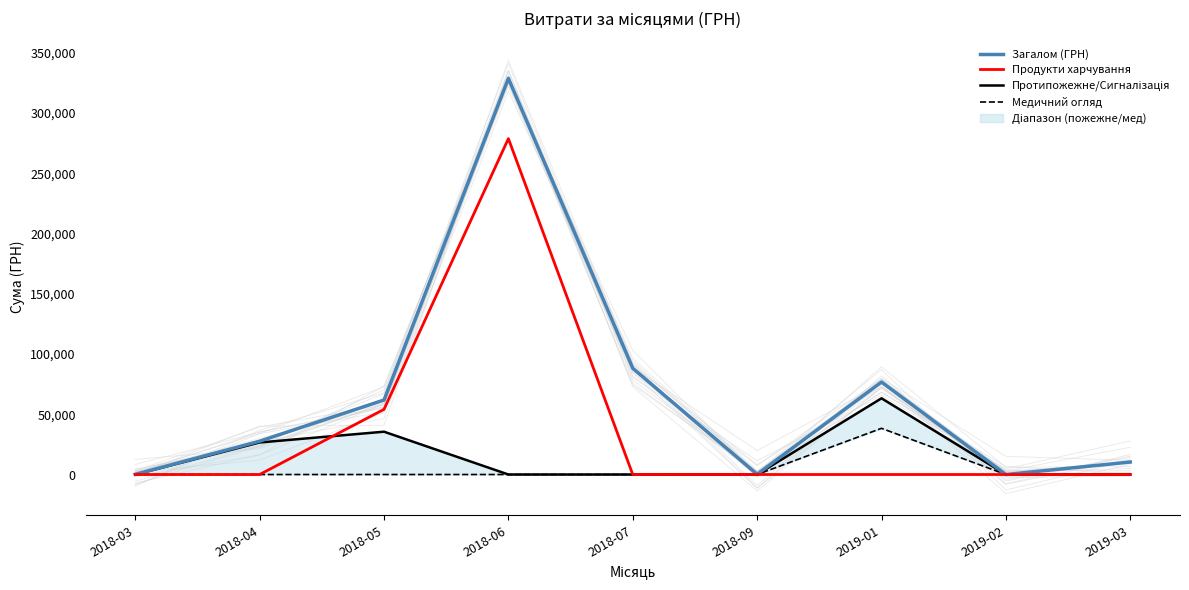

At which label does Загалом (ГРН) first exceed 27661?

2018-04